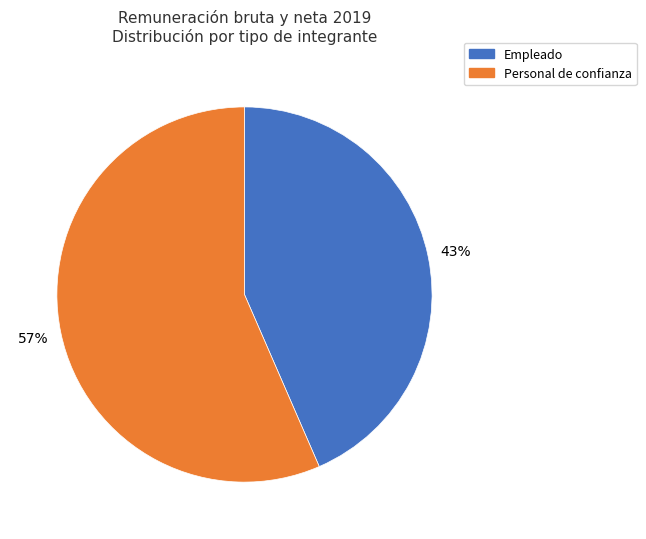

Is there any slice that represents more than half of the pie?

Yes